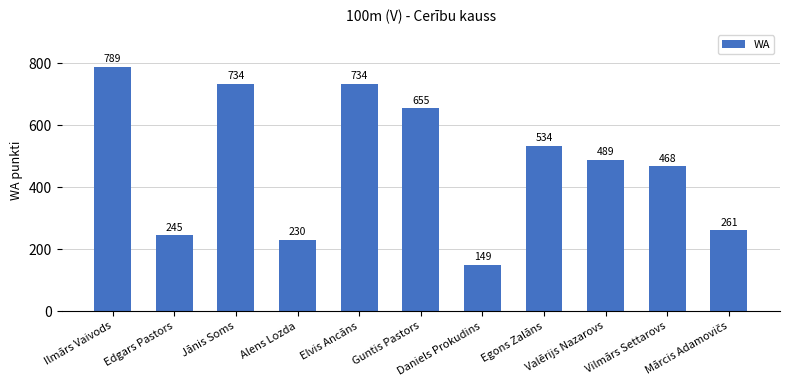

What is the change in value from Alens Lozda to Vilmārs Settarovs?

+238